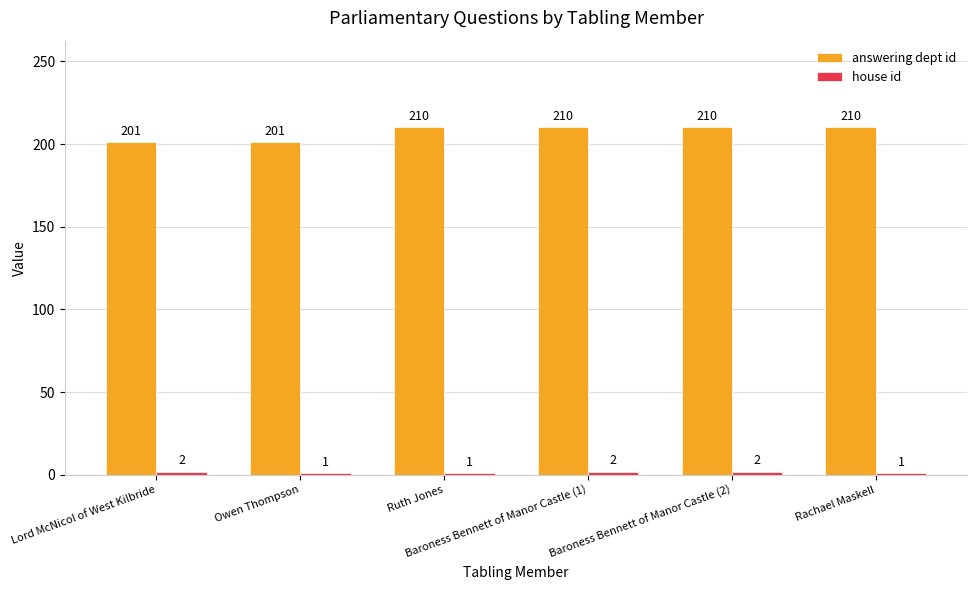

How many bars are there in total?

12